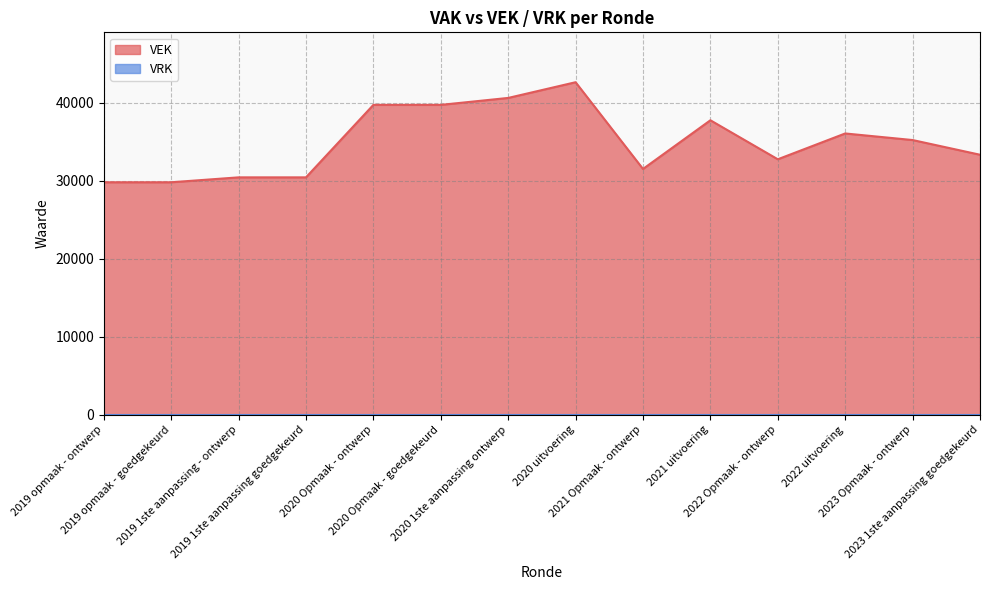

At which label is the value closest to 36241?

2022 uitvoering